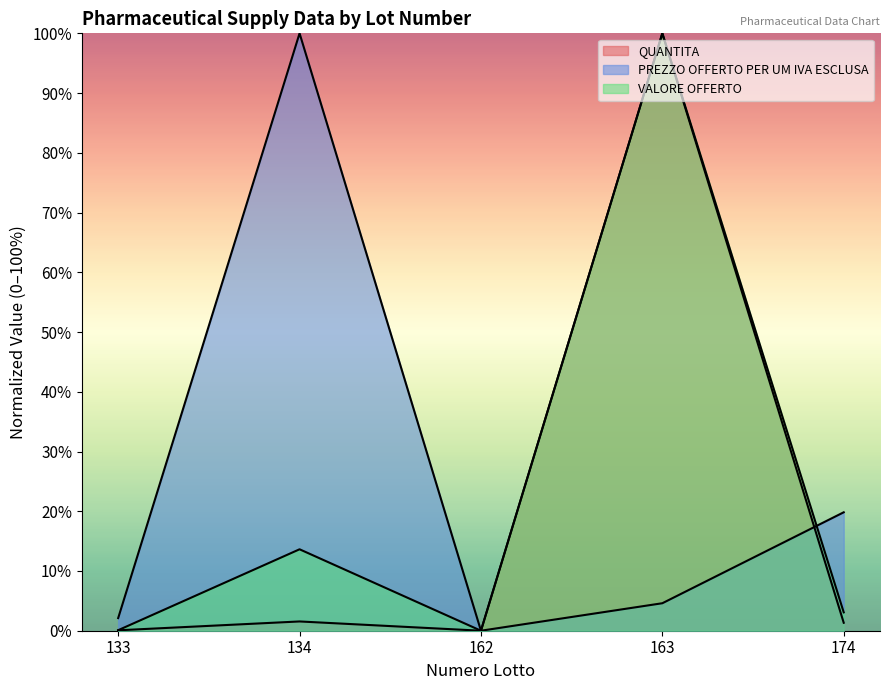

What is the maximum value shown in the chart?

100.0